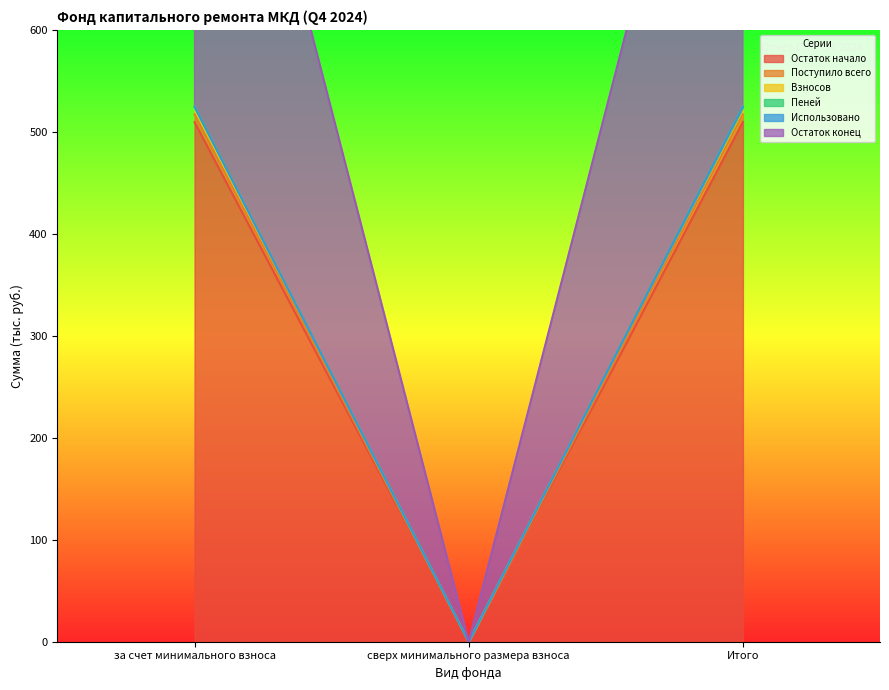

What is the maximum value shown in the chart?

524.8